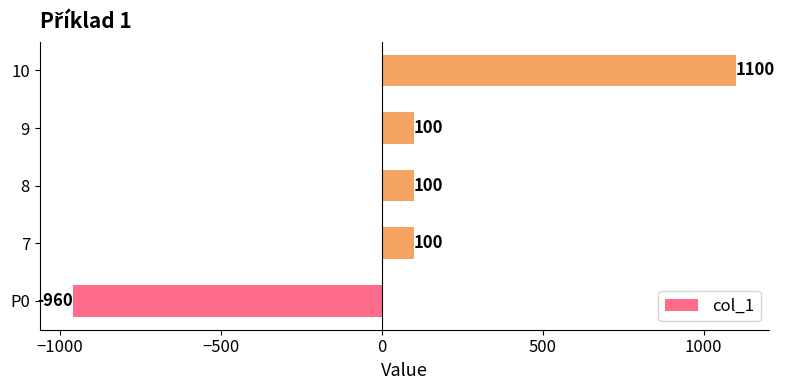

The value at 8 is 100. True or false?

True